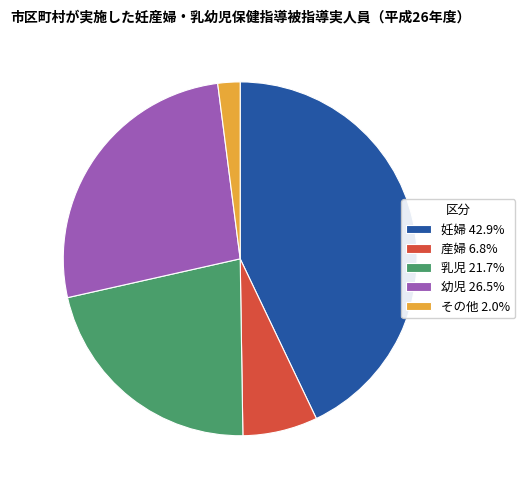

Combined, do 妊婦 and その他 account for over 50%?

No